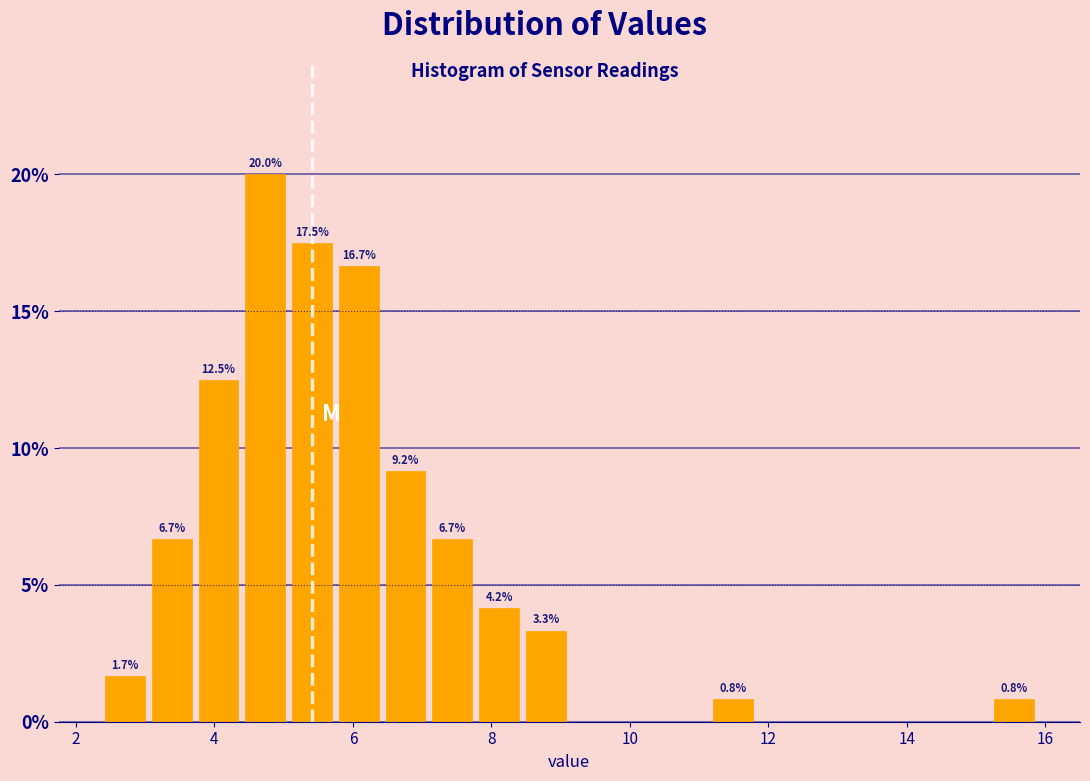

Around what value on the x-axis is the tallest bar? Give the approximate position of its centre, as read against the axis.

4.8